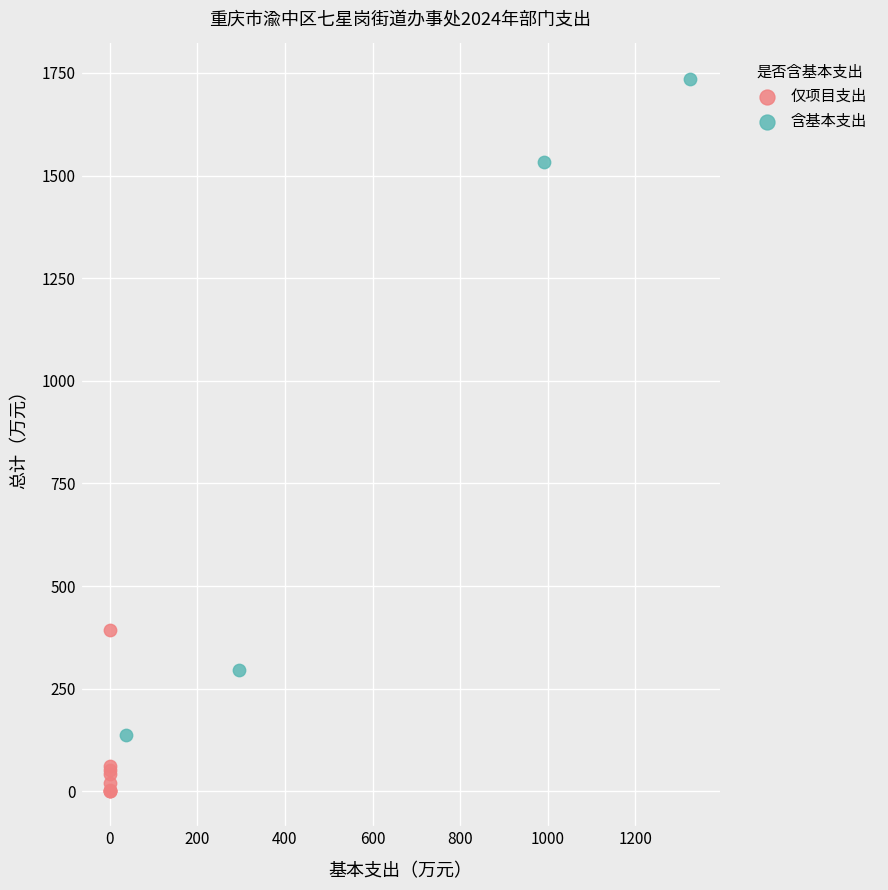

Which series contains the lowest Y value?

仅项目支出